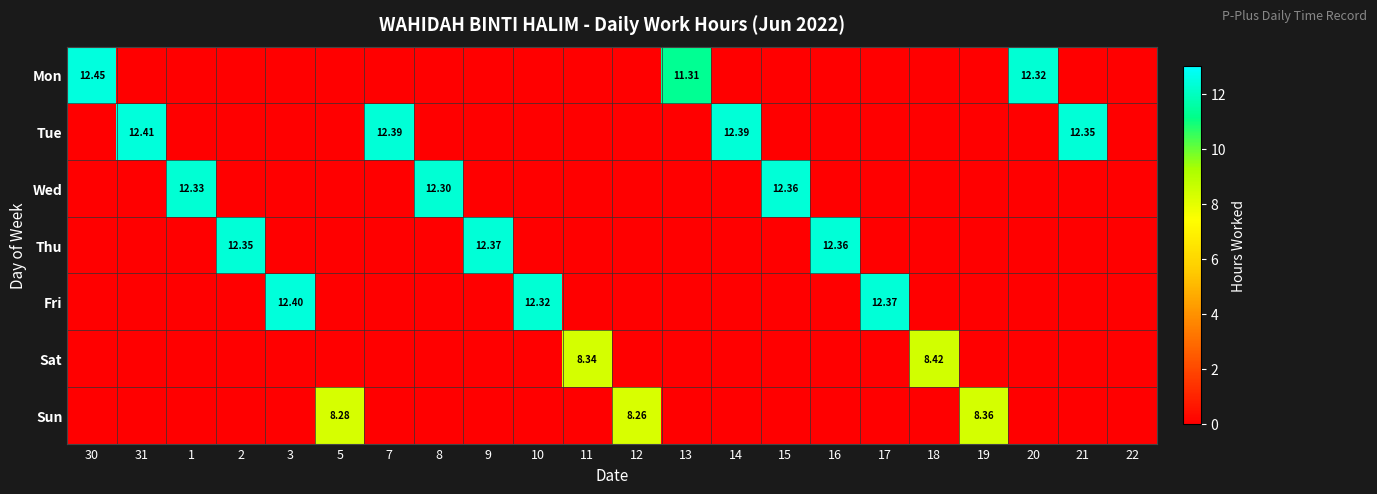

What is the difference between the Tue values at 2 and 31?

12.4